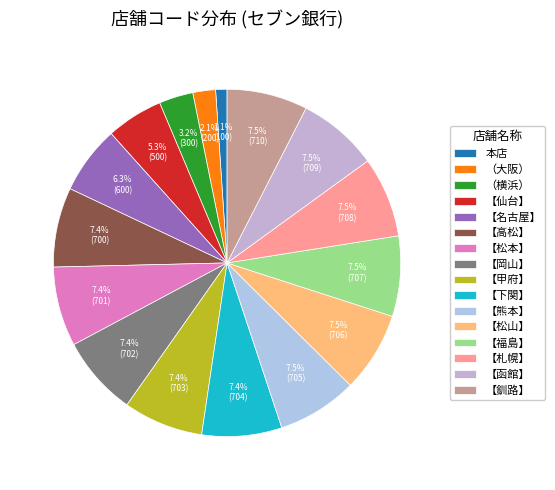

To the nearest percent, what percentage of the pie is （横浜）?

3%